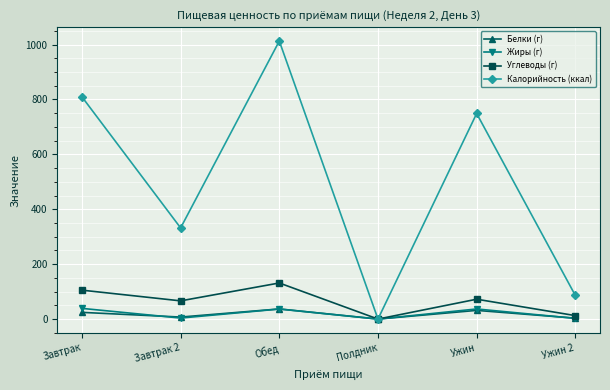

What is the maximum value shown in the chart?

1012.7